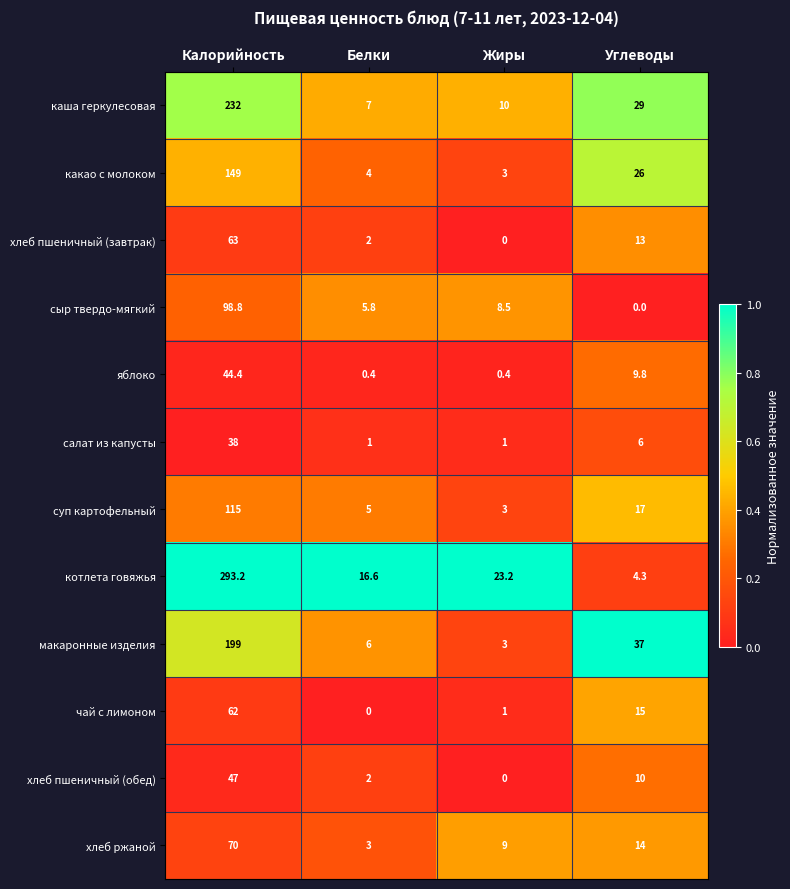

Read the макаронные изделия value at Углеводы.

37.0